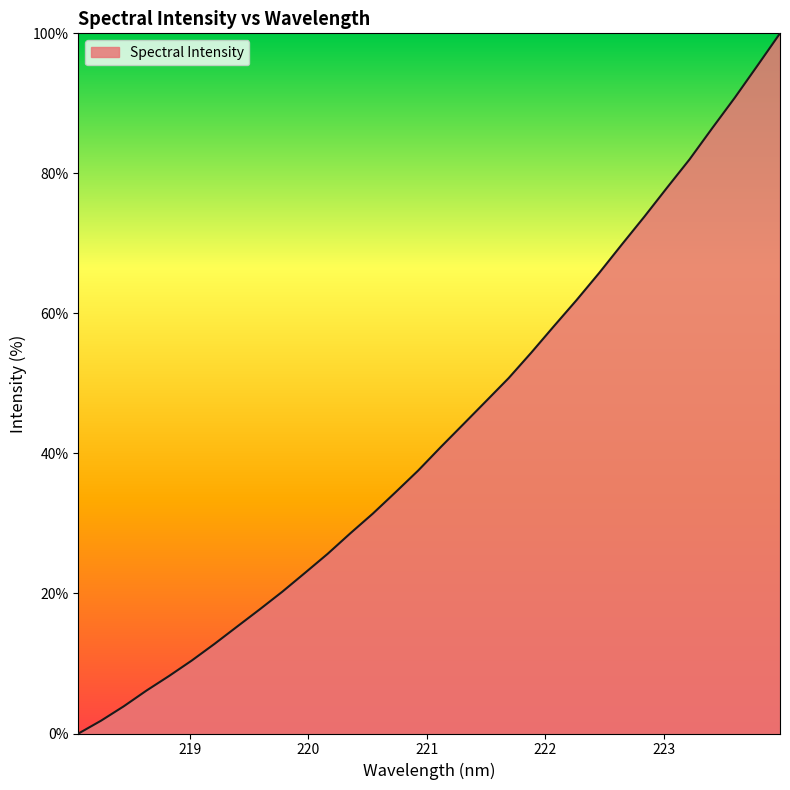

What is the sum of all values?

1376.9